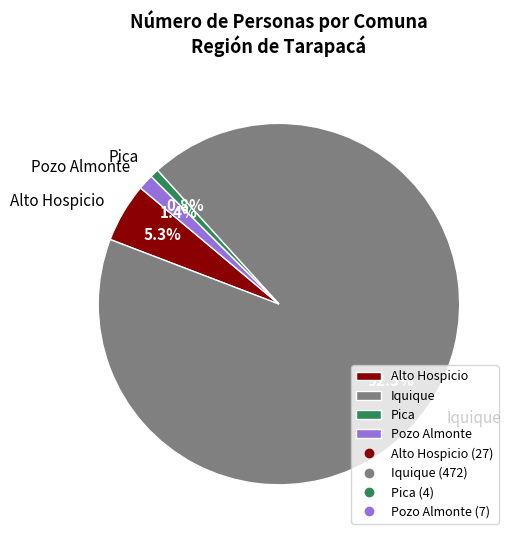

Is the sum of Iquique and Pozo Almonte greater than half?

Yes